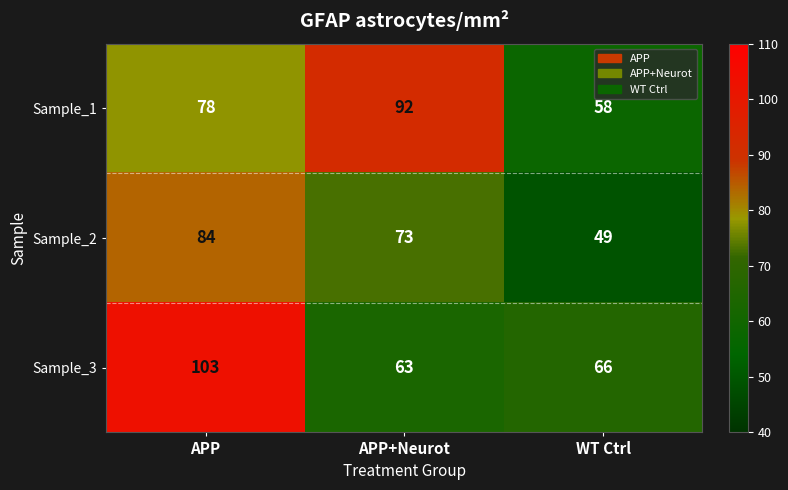

Reading left to right, extract all data points from this chart.

Sample_1: 78	92	58
Sample_2: 84	73	49
Sample_3: 103	63	66